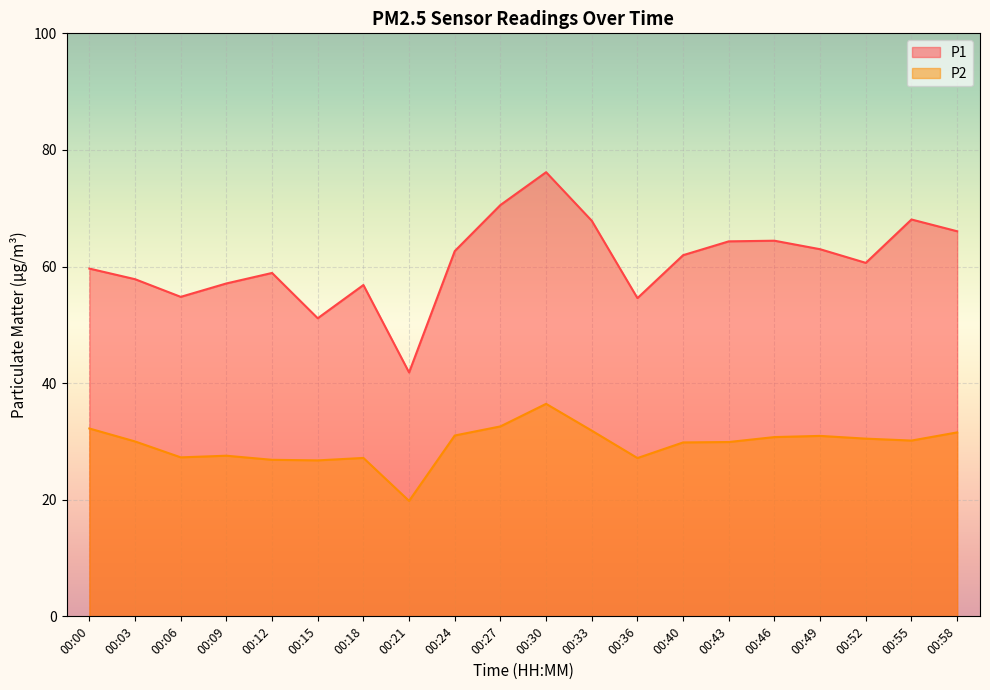

Does the chart display data point markers on the line(s)?

No